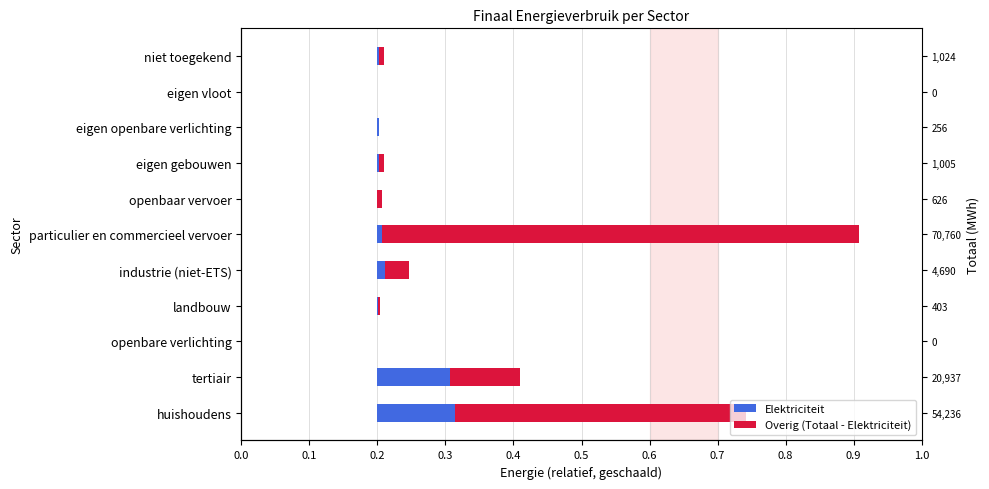

How many bars are there in total?

22